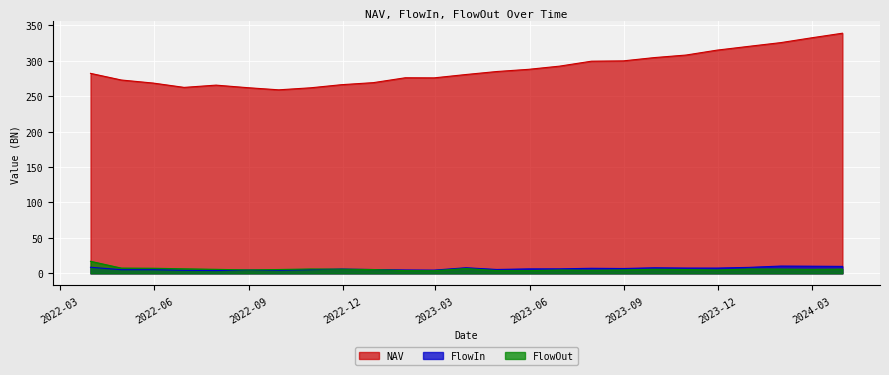

Between 2022-08-31 and 2022-09-30, which is larger?

2022-08-31